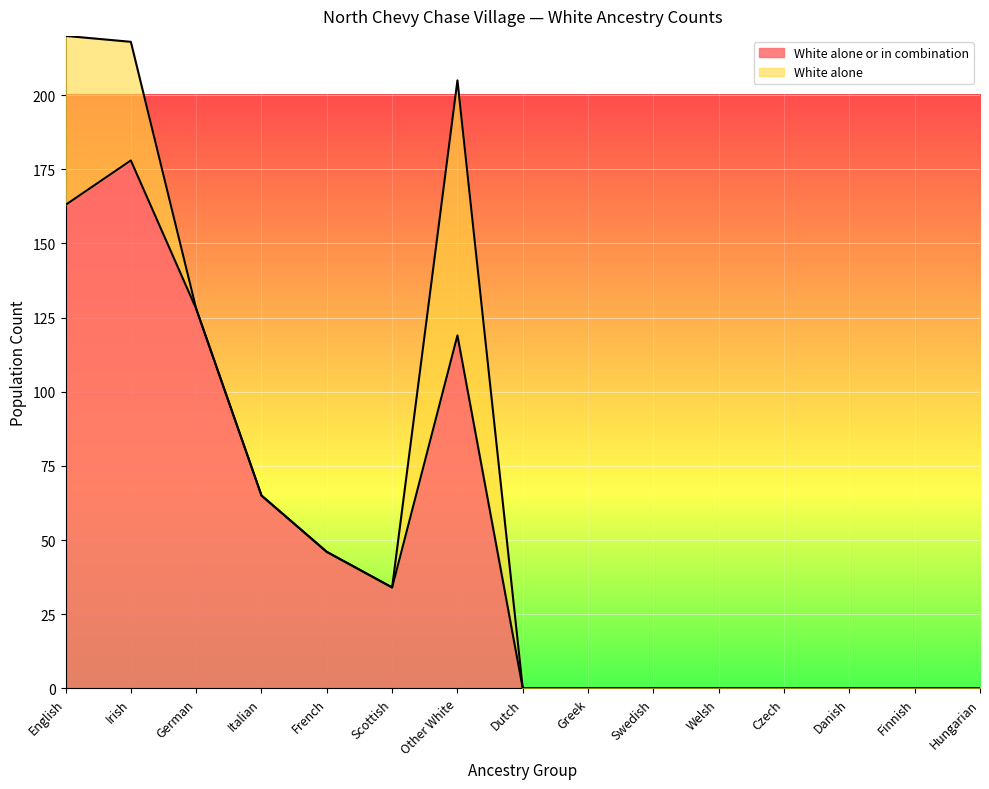

At which label is the value closest to 89?

Italian